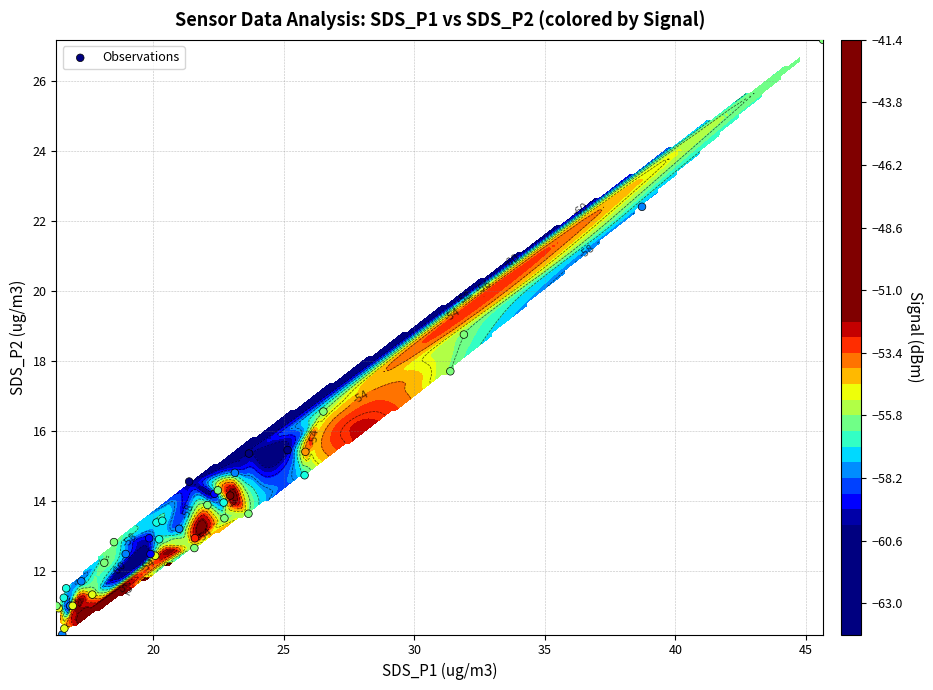

How many values are below 13?

19